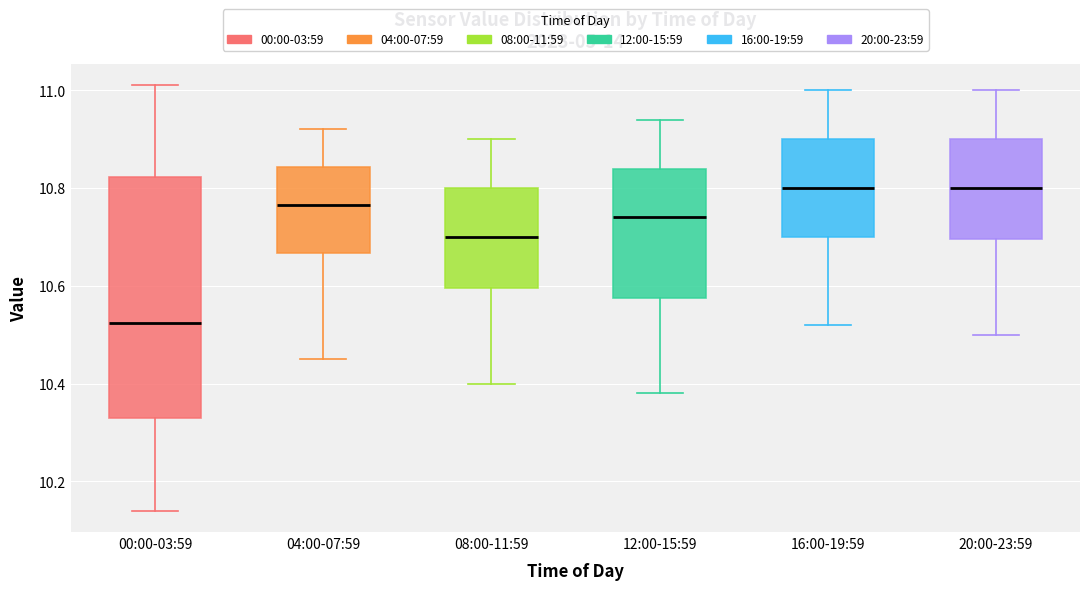

Where does the median line of the box for 00:00-03:59 sit on the y-axis? The values are not printed on the chart, so give them approximately, as read against the axis.

10.52